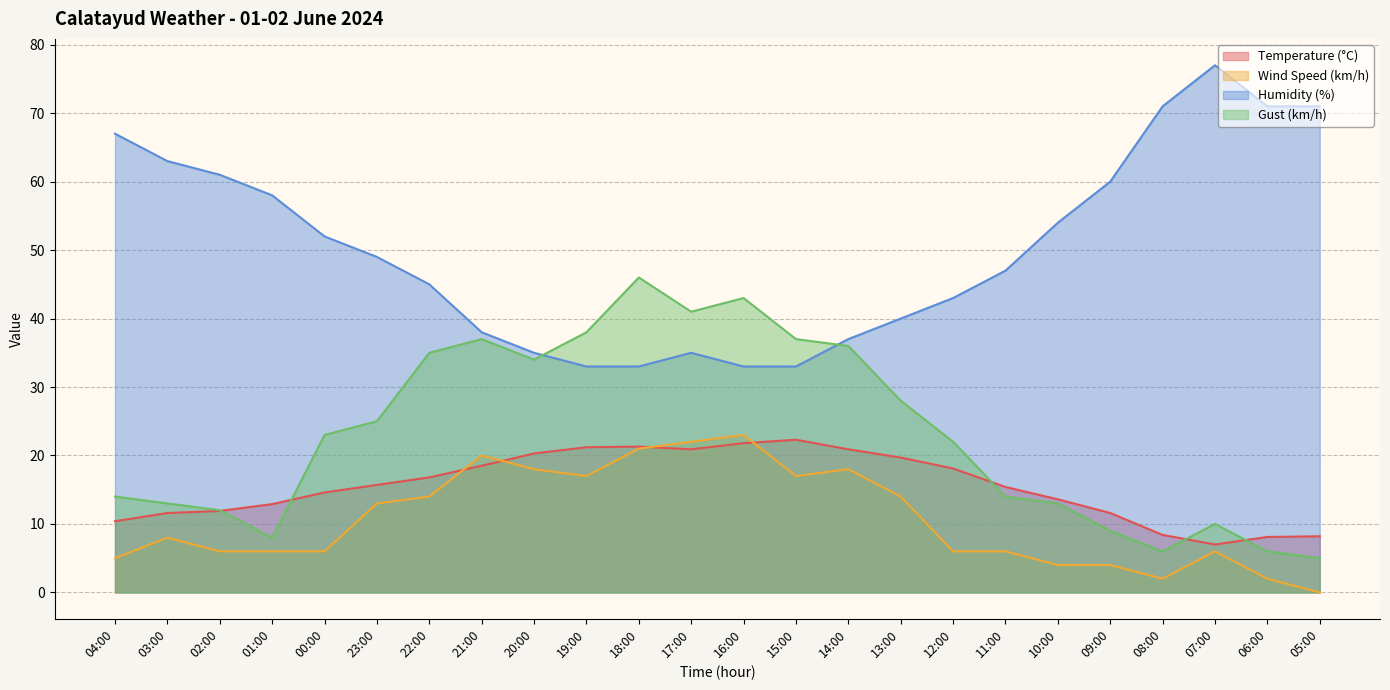

What is the label of the 5th point from the right?

09:00